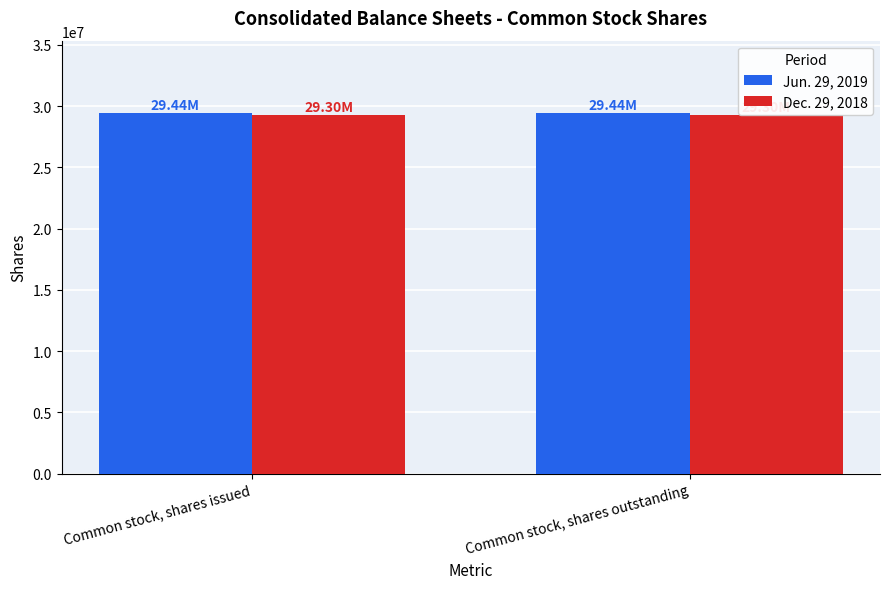

What position from the left is Common stock, shares issued?

1